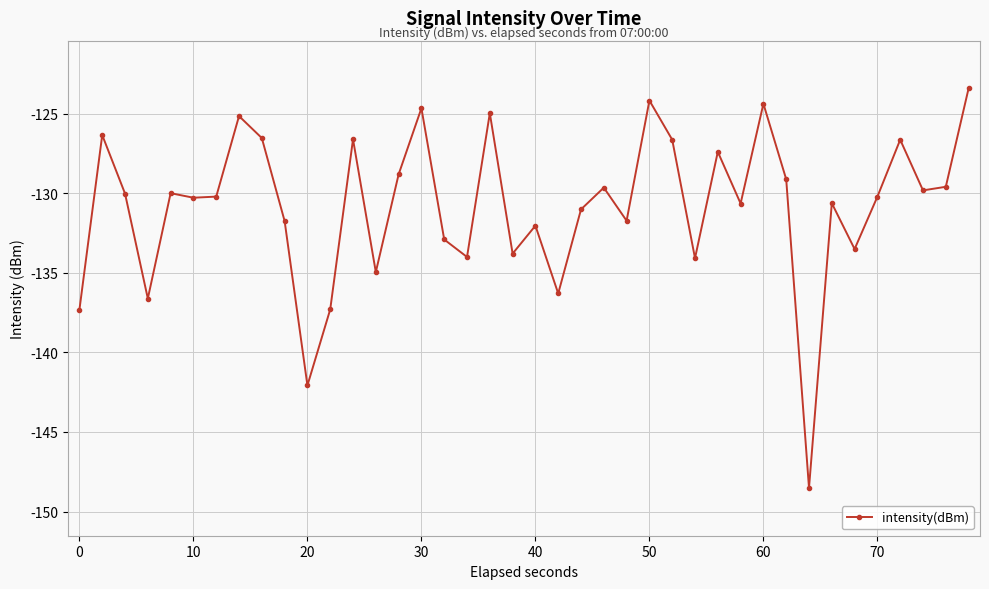

How many interior local peaks (higher than both neighbors) does the data have?

13